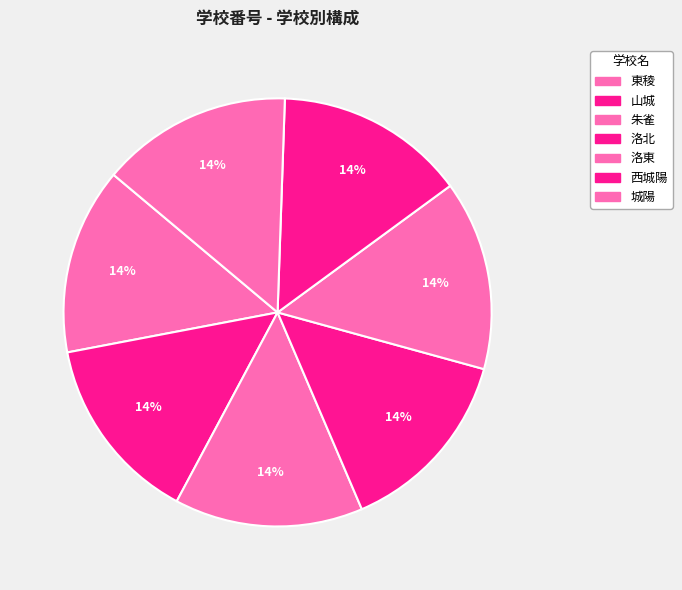

What is the smallest slice in the pie chart?

東稜